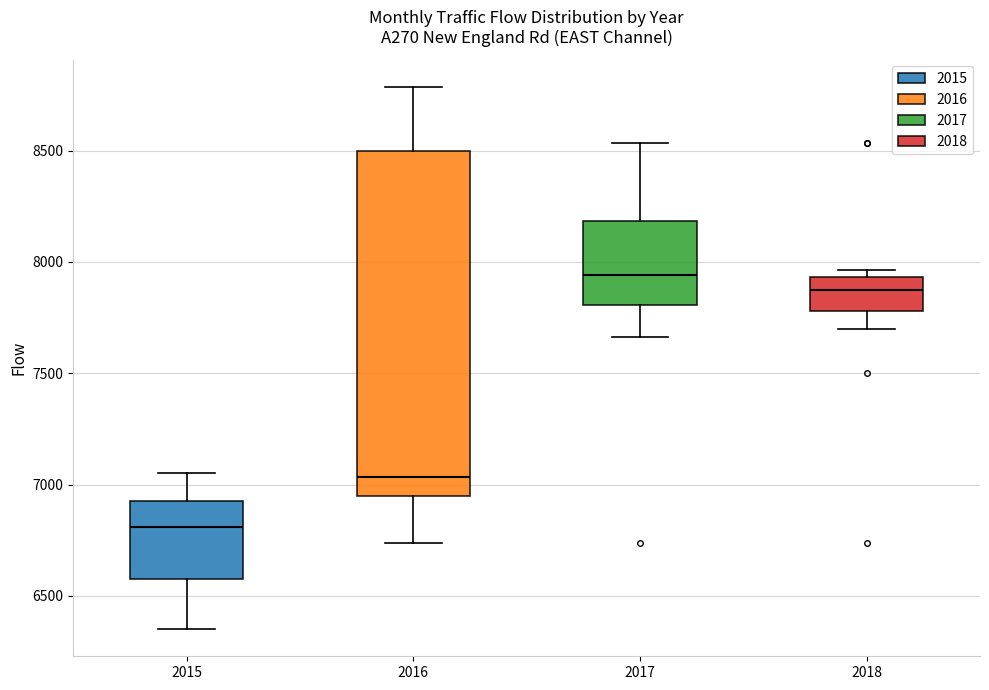

Reading left to right, read every box against the y-axis: the position of its median line, the range the box covers, and the ends of its whiskers. The values are not printed on the chart, so give them approximately, as read against the axis.

2015: median 6800, box 6600 to 6950, whiskers 6350 to 7050
2016: median 7050, box 6950 to 8500, whiskers 6750 to 8800
2017: median 7950, box 7800 to 8200, whiskers 7650 to 8550
2018: median 7900, box 7800 to 7950, whiskers 7700 to 7950 (just above the box's upper edge)